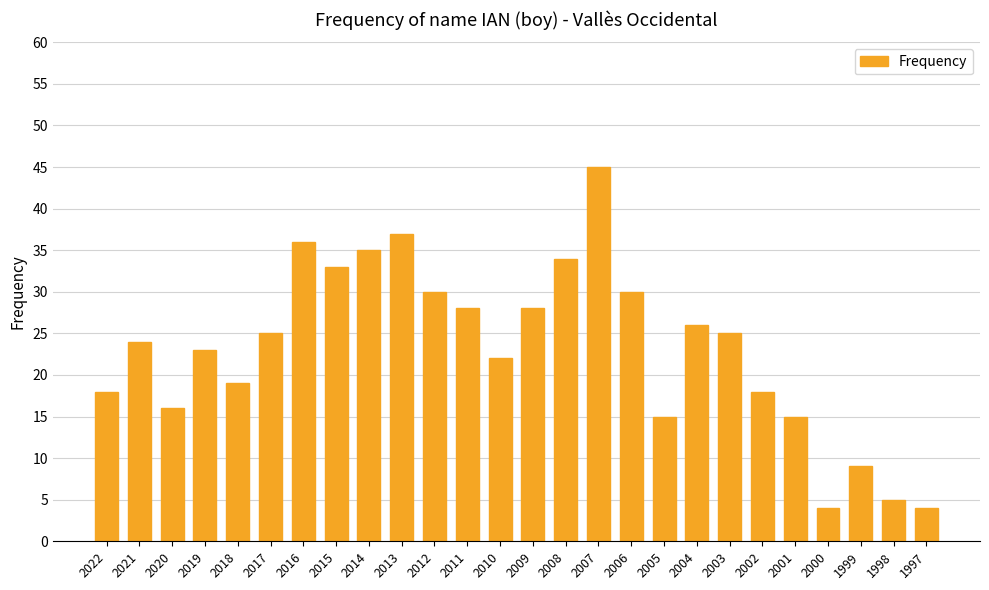

What is the difference between the maximum and minimum values?

41